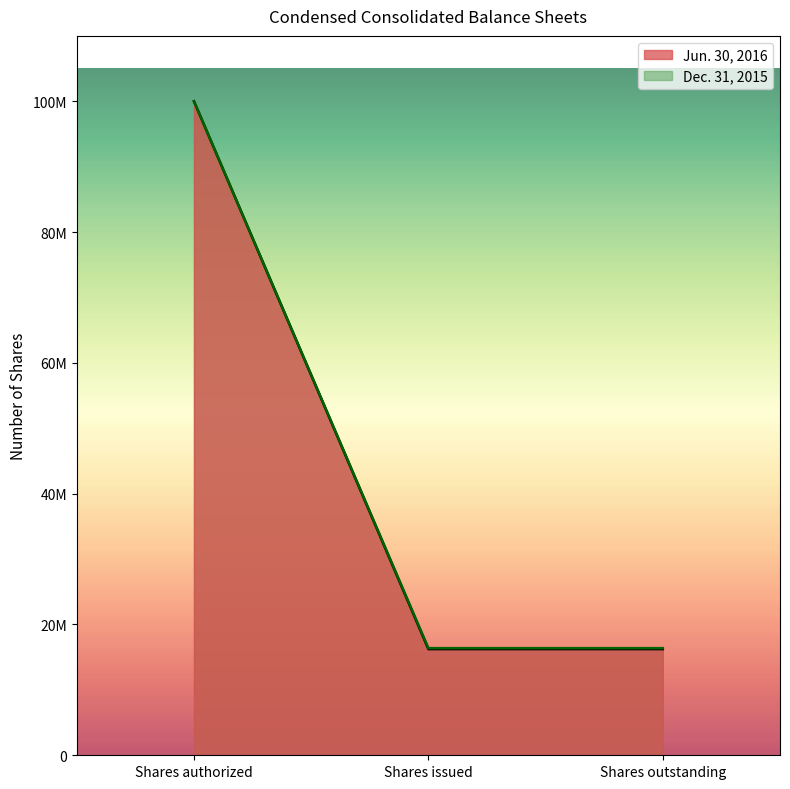

What is the difference between the Dec. 31, 2015 values at Shares authorized and Shares outstanding?

83620499